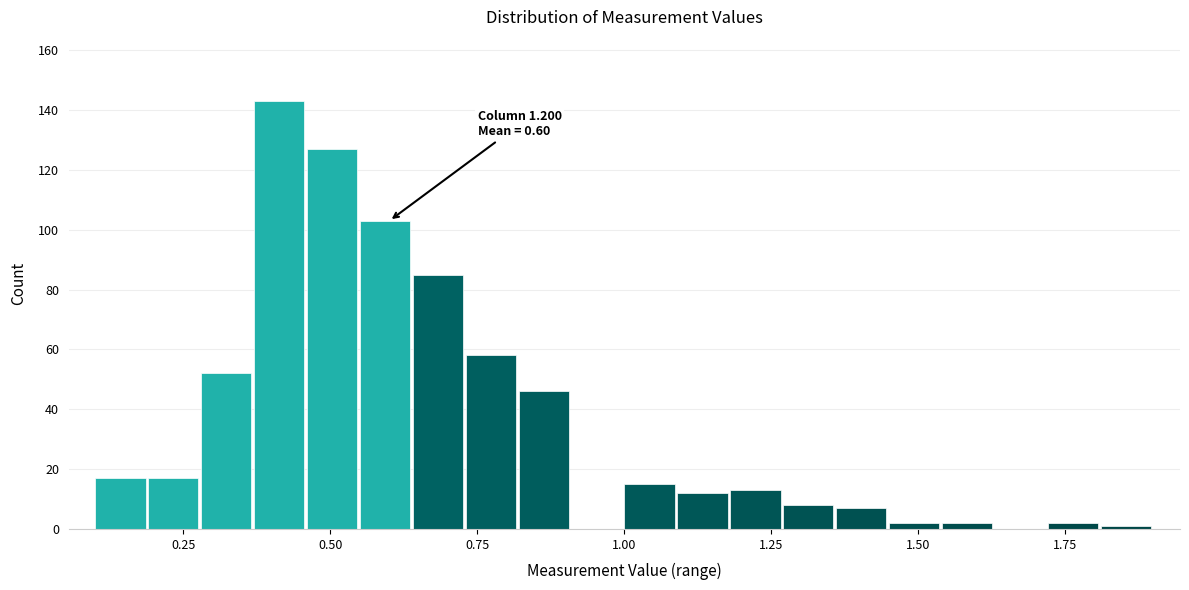

Read against the x-axis, roughly where is the centre of the tallest bar?

0.40